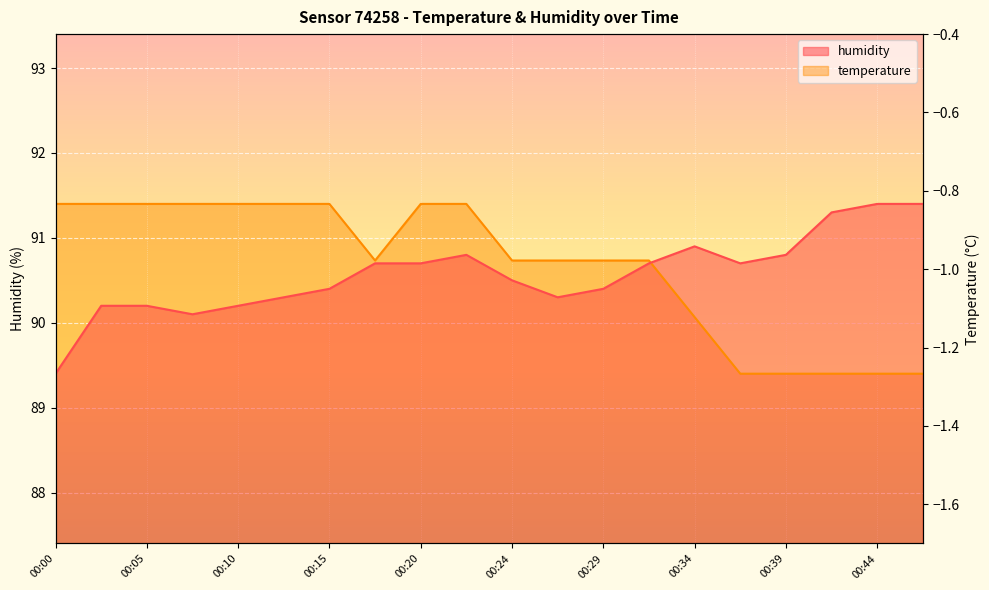

Is it true that the value at 00:24 is -0.6?

False